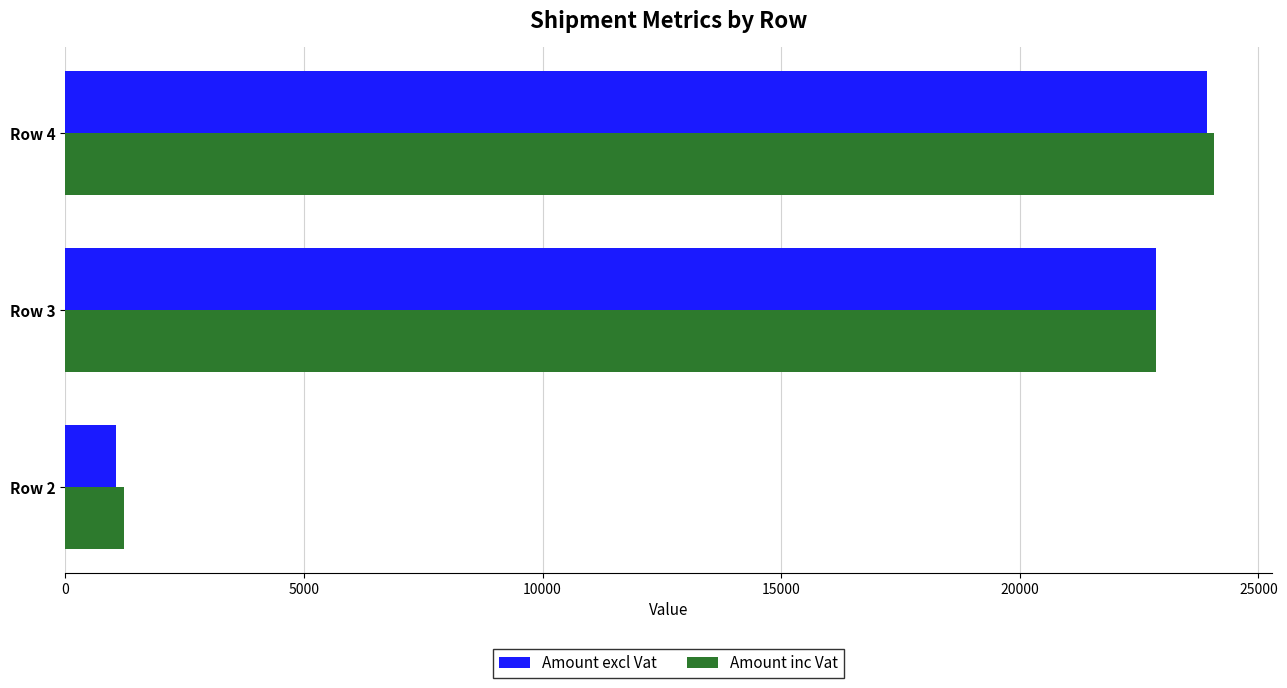

The value of Amount excl Vat at Row 3 is 22860.2. True or false?

True